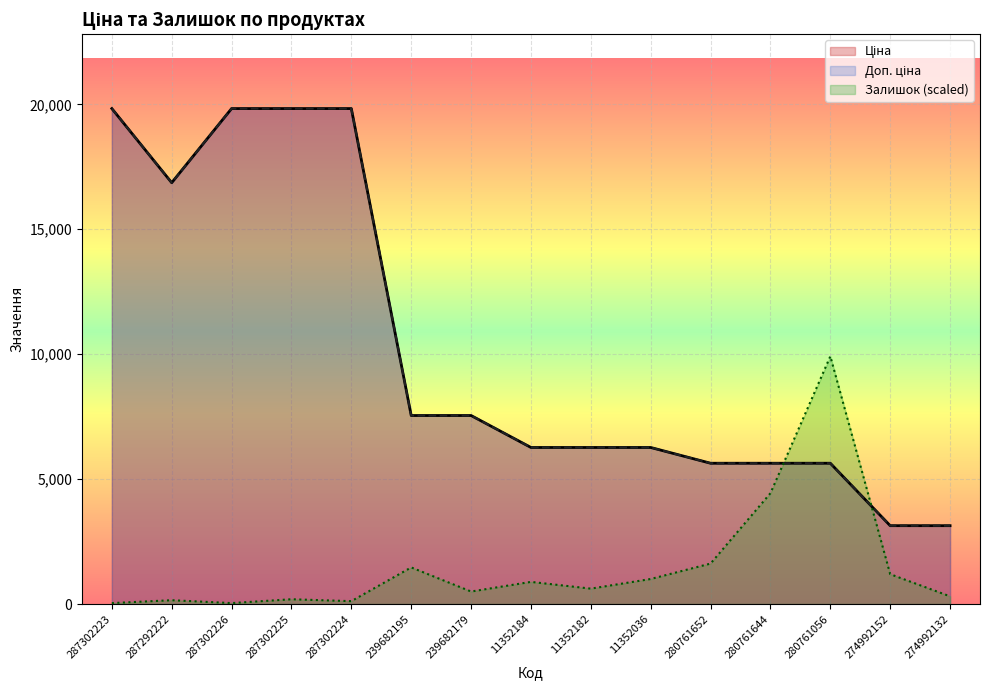

What position from the right is 287302226?

13